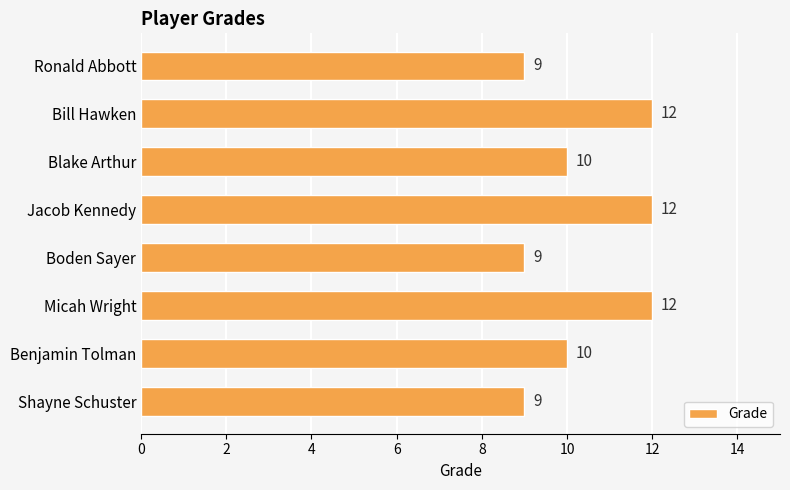

What is the difference between the second highest and second lowest values?

3